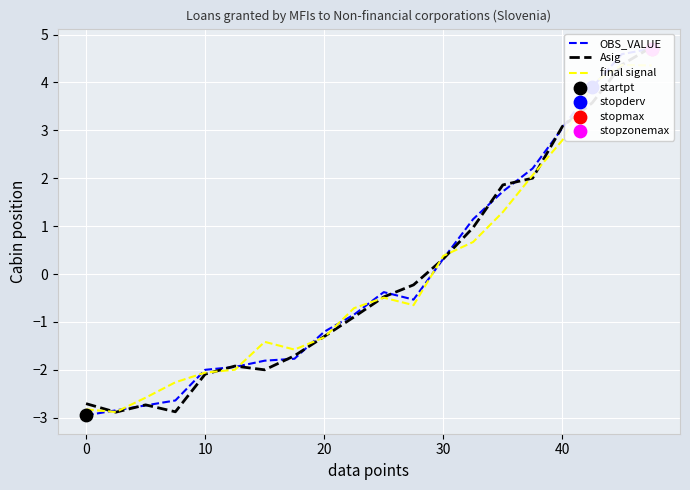

Which series has the largest Y range (max minus min)?

OBS_VALUE